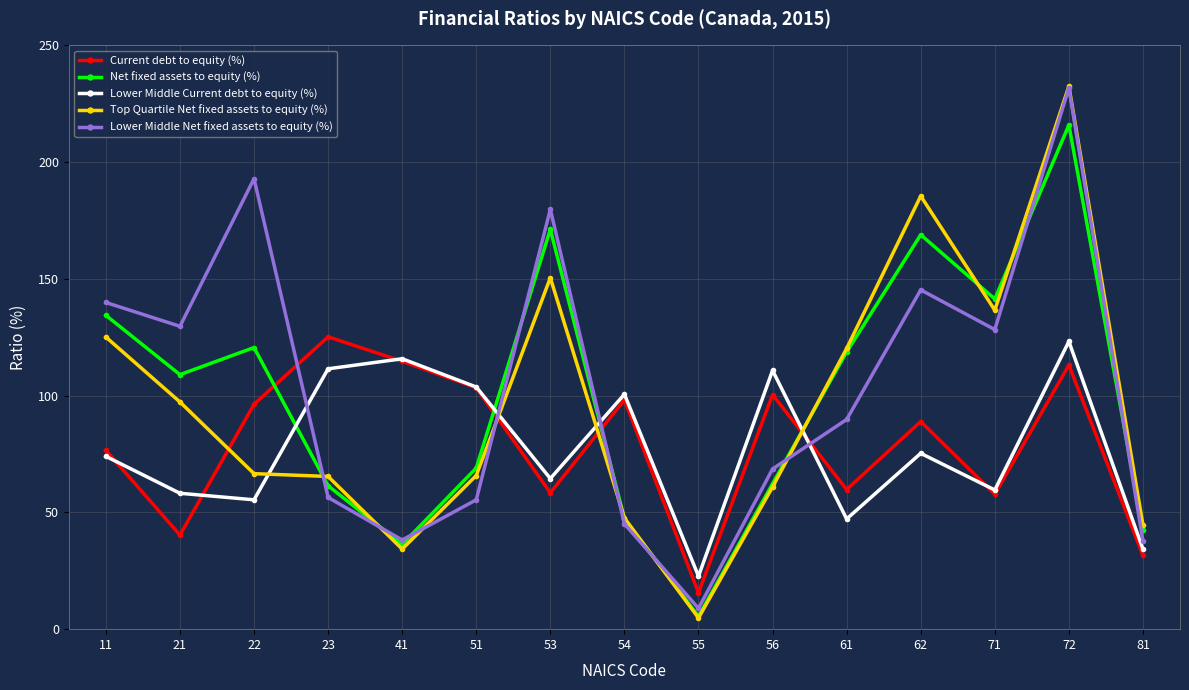

Is this an area chart (filled region under the line)?

No